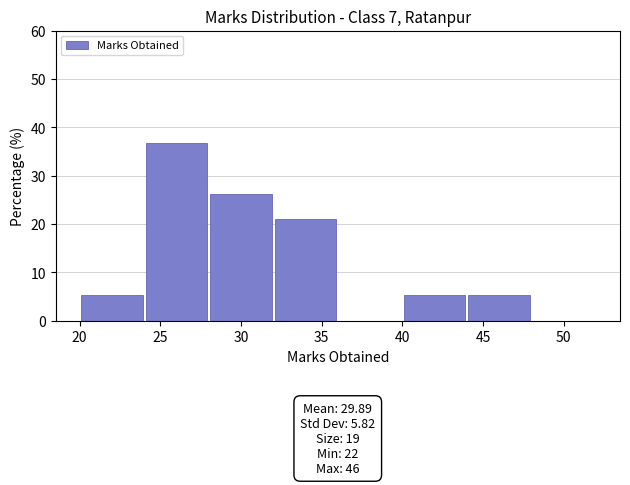

Which range on the x-axis has the tallest bar?

24 to 28